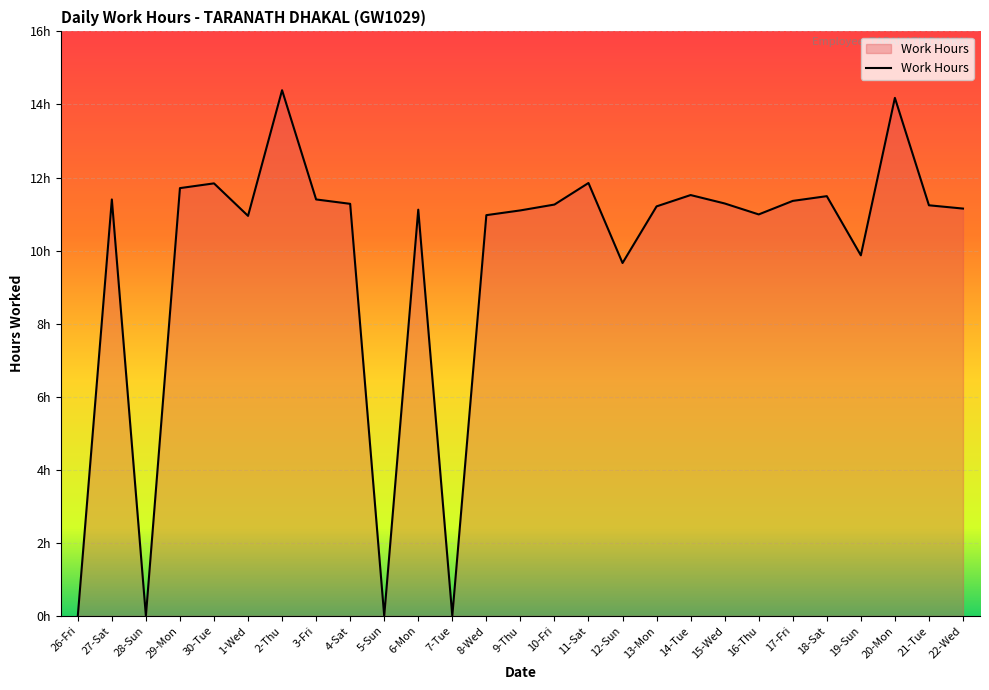

Where is the first local minimum?

28-Sun